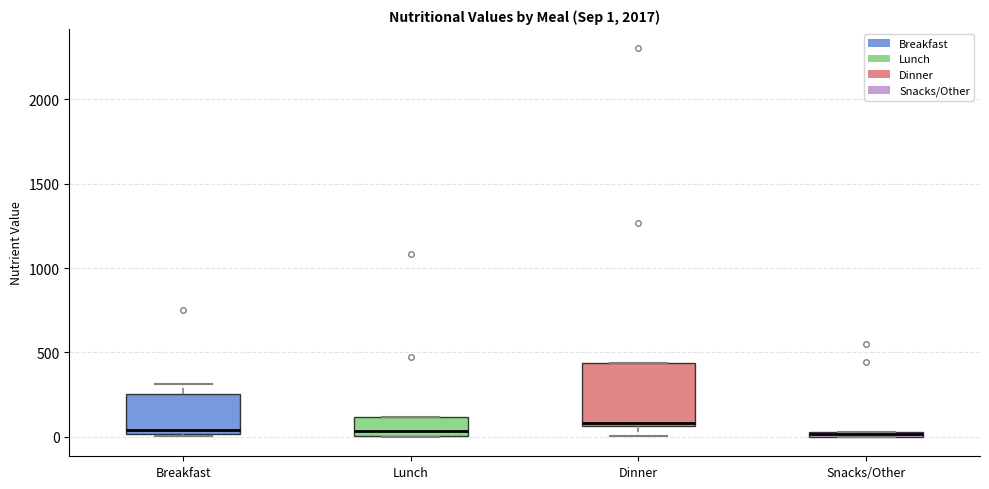

Which box is the tallest, from its lower edge to its upper edge?

Dinner